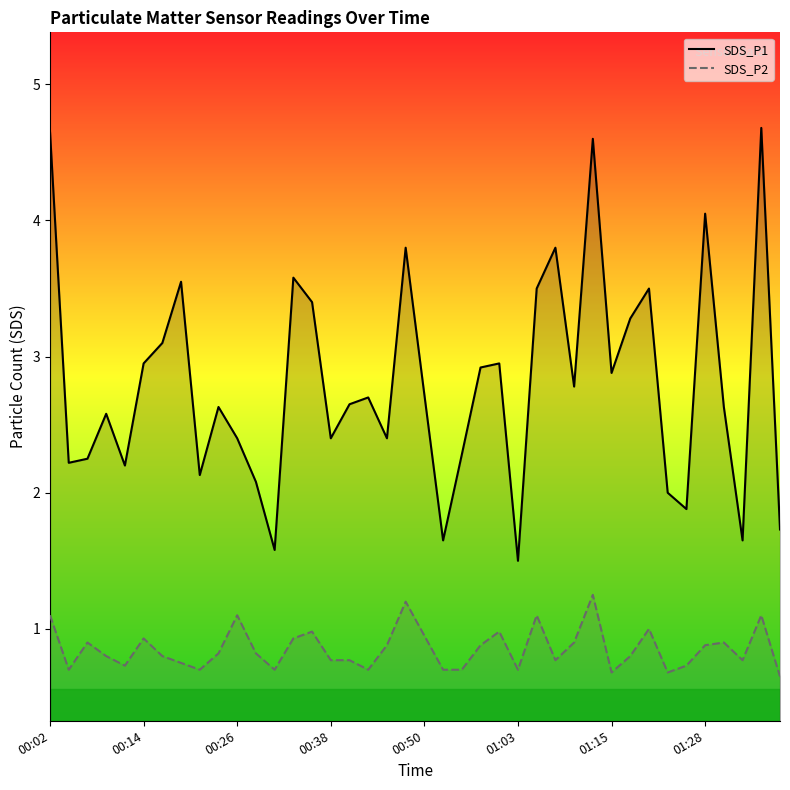

What is the difference between the second highest and second lowest values in the SDS_P1 series?

3.1